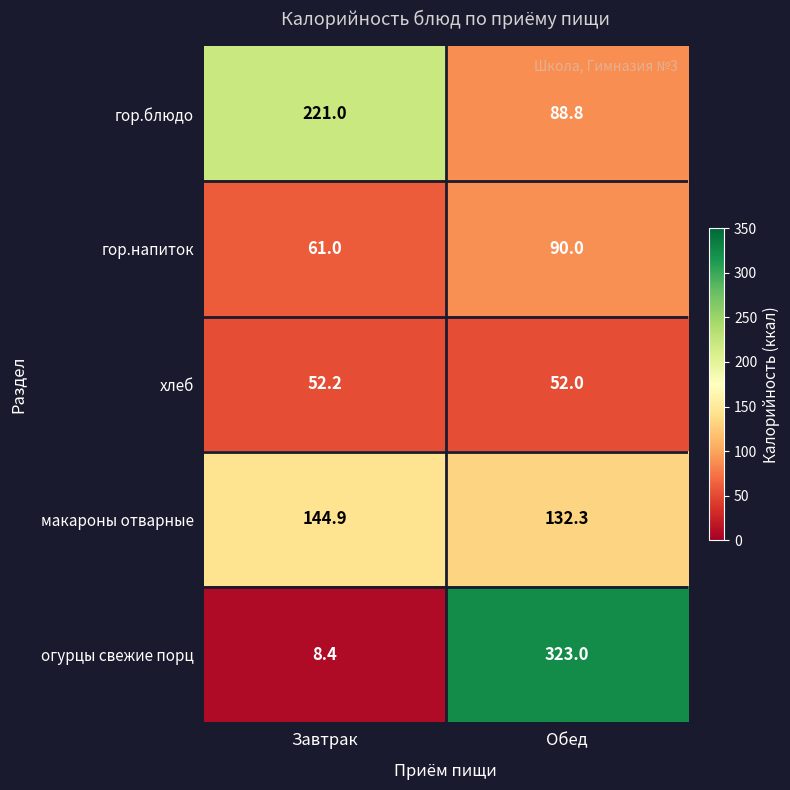

Read the макароны отварные value at Завтрак.

144.9